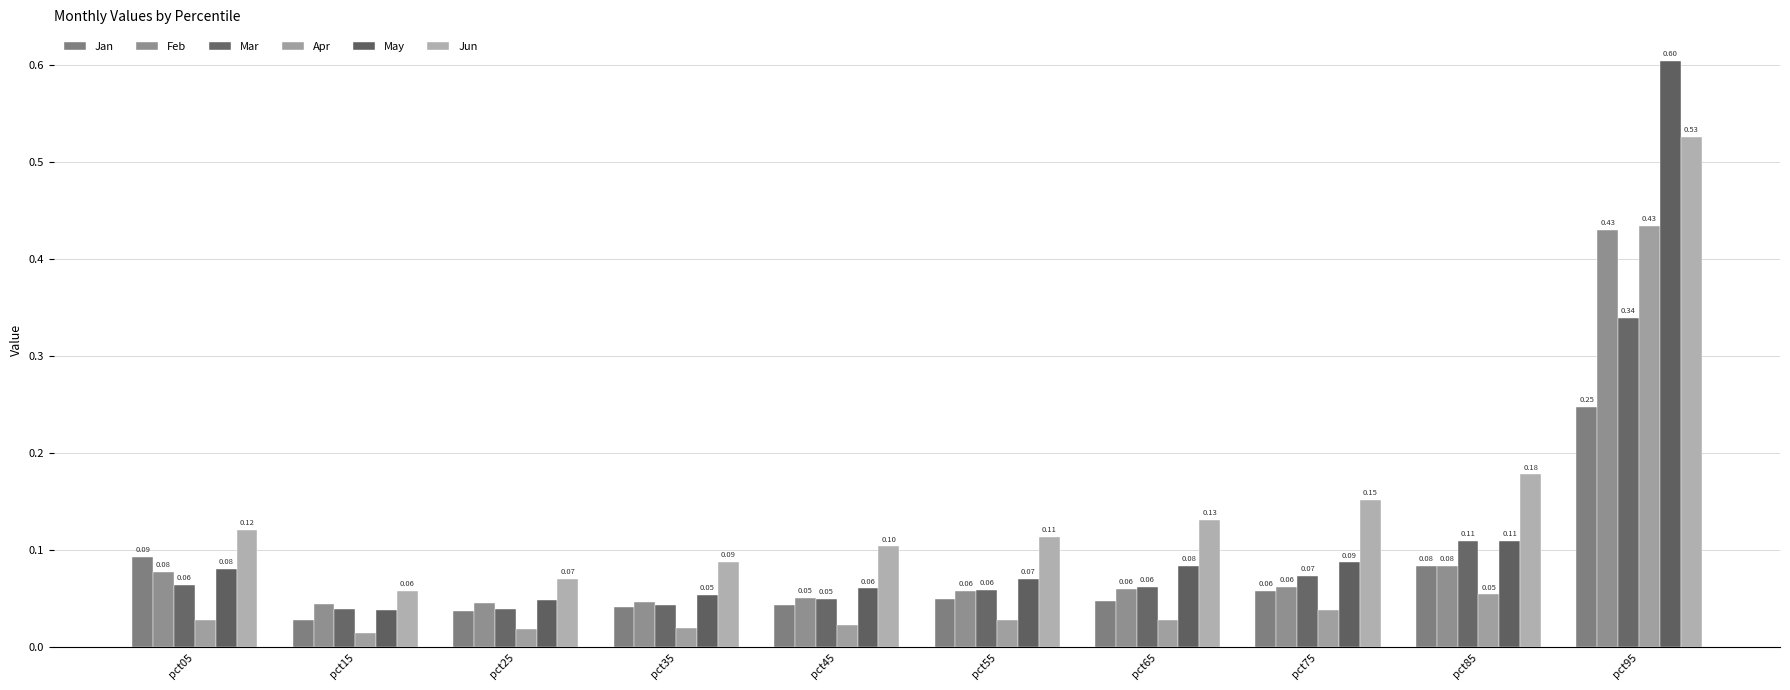

The Feb series shows 0.1 at pct25. True or false?

False